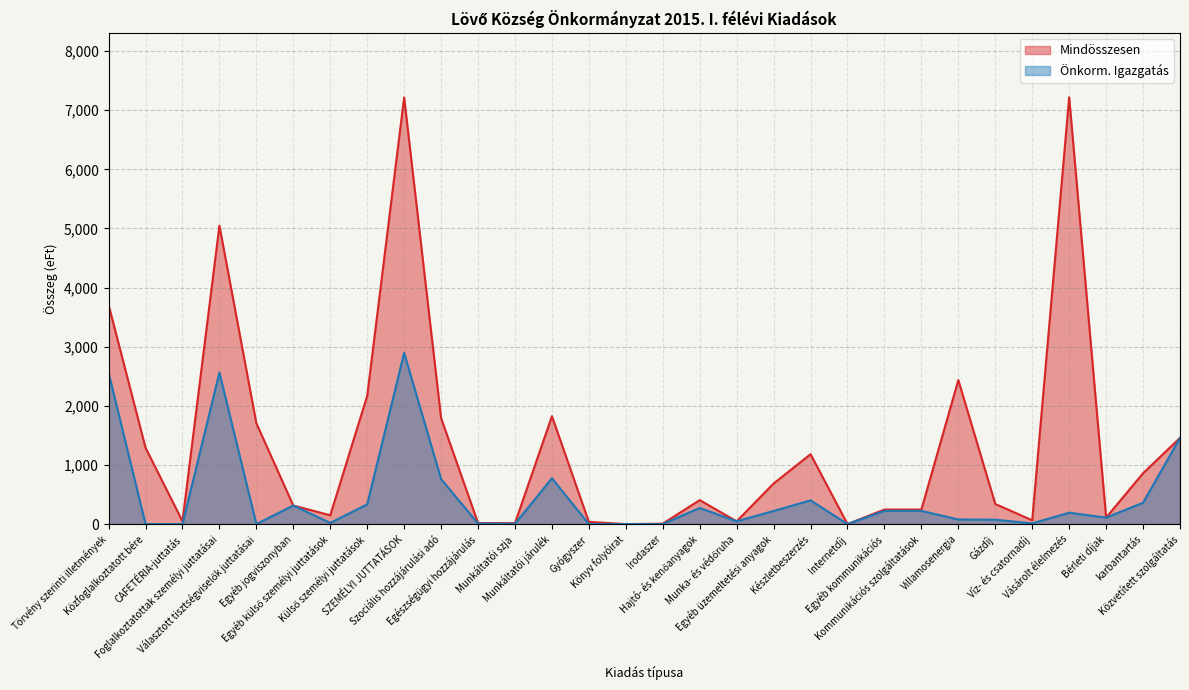

What is the difference between the Mindösszesen values at Kommunikációs szolgáltatások and karbantartás?

614